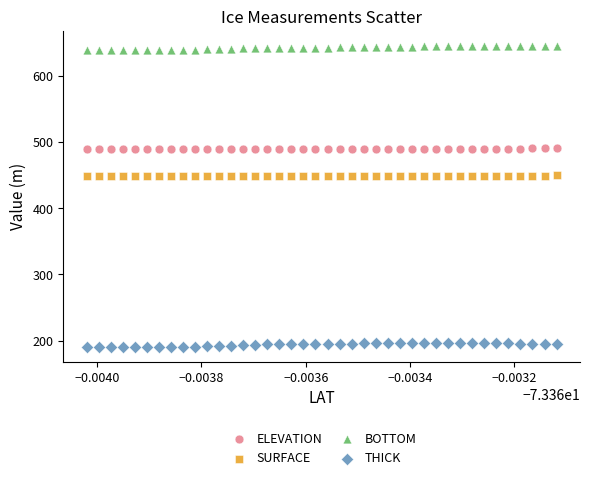

Across all data points, what is the range of Y values (max minus min)?

454.6